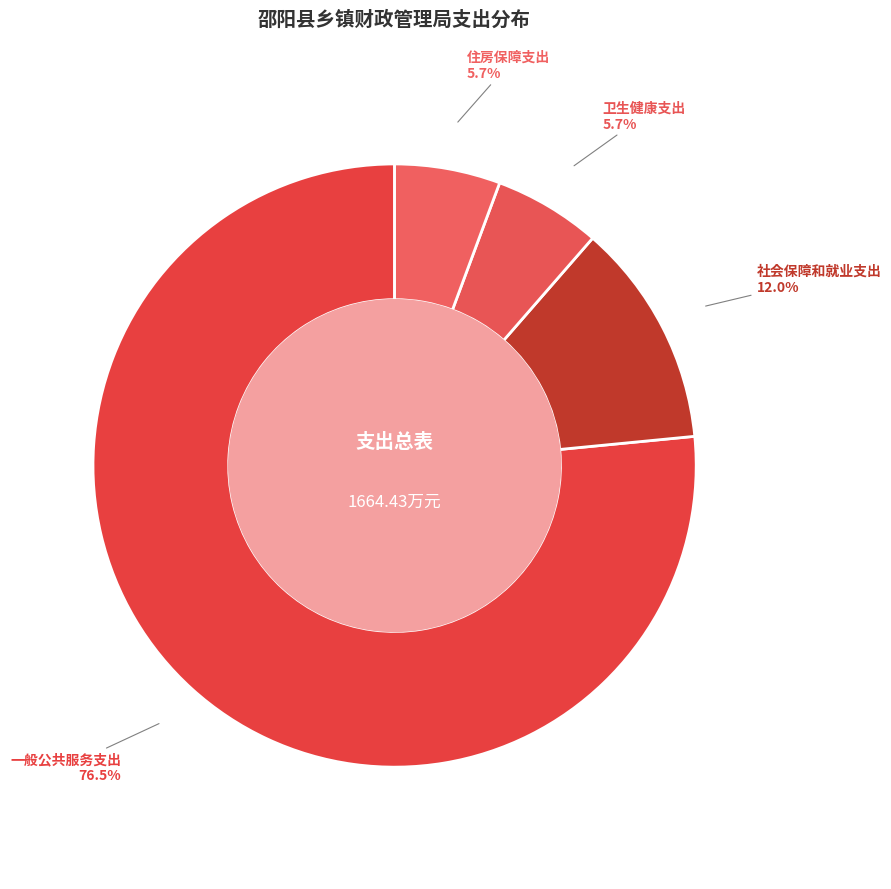

Count the number of slices in the pie.

4